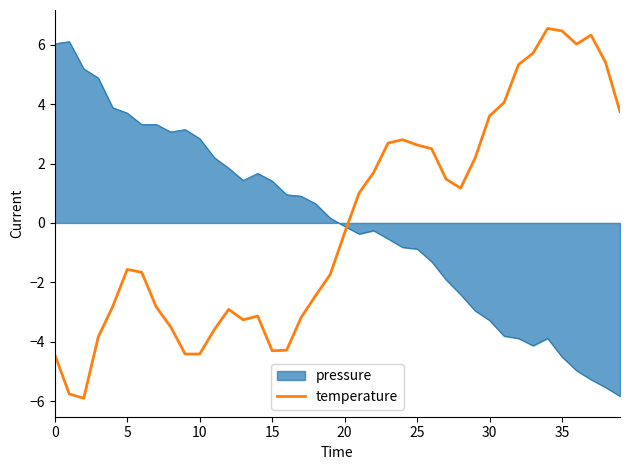

What is the difference between the maximum and minimum values in the pressure series?

11.9